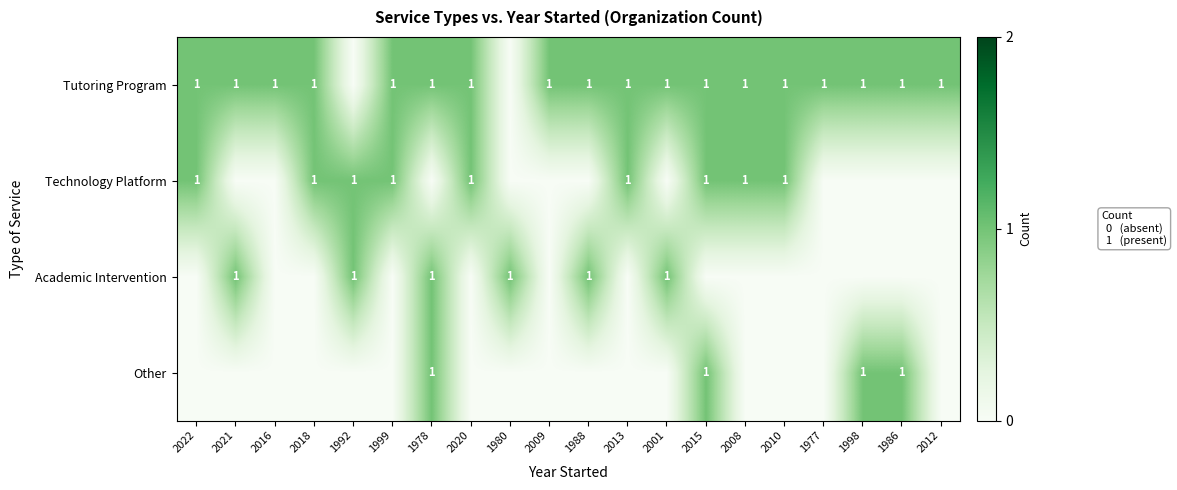

At how many categories does at least one series exceed 0?

20